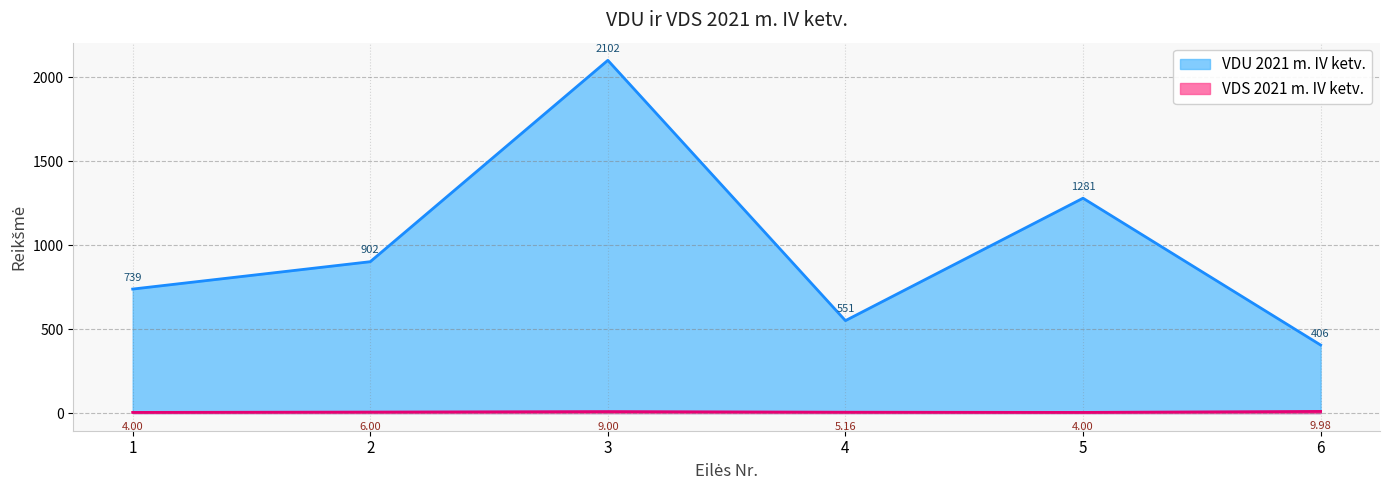

Read the VDU 2021 m. IV ketv. value at 4.

551.0